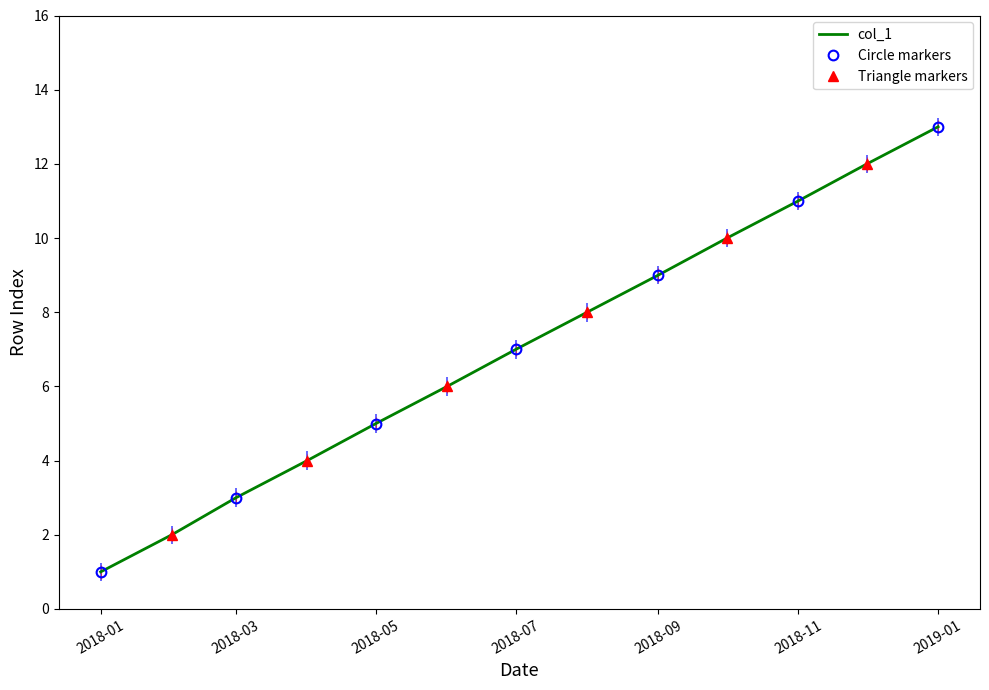

The chart shows a value of 9 at 2018-09. True or false?

True